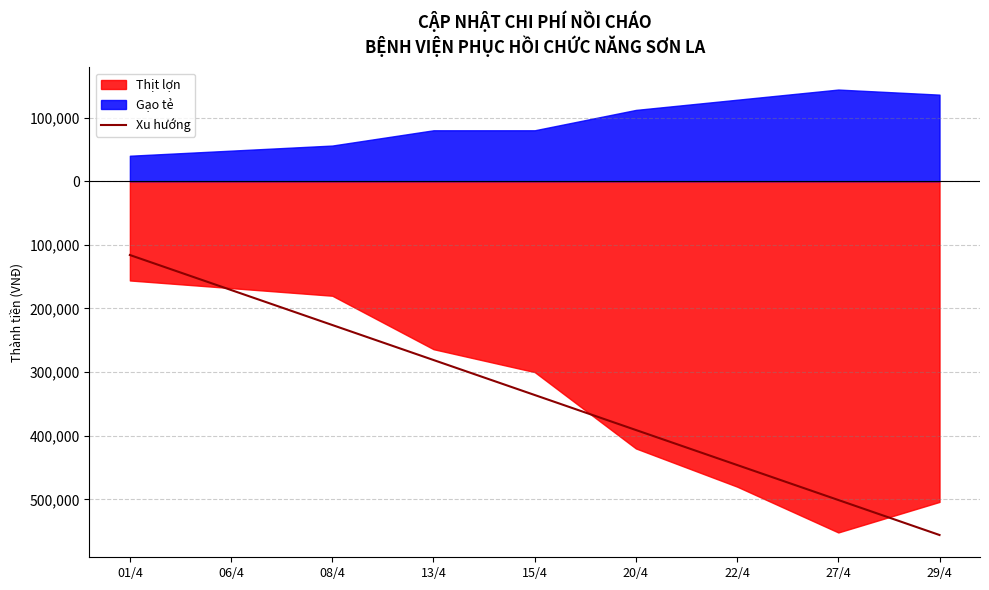

Does the chart have visible grid lines?

Yes